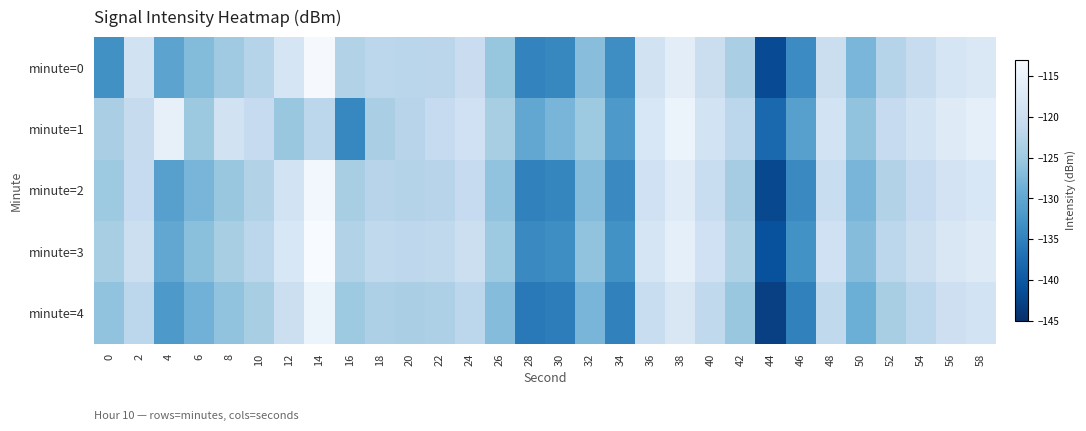

Reading left to right, transcribe all the data shown in this chart.

minute=0: 0=-133.1	2=-119.1	4=-130.4	6=-127.0	8=-124.9	10=-122.7	12=-118.5	14=-113.3	16=-123.0	18=-121.9	20=-122.2	22=-122.0	24=-120.4	26=-125.5	28=-134.7	30=-134.2	32=-126.7	34=-133.5	36=-119.0	38=-116.3	40=-120.0	42=-123.8	44=-141.6	46=-133.7	48=-120.0	50=-127.8	52=-122.7	54=-120.6	56=-118.3	58=-117.7
minute=1: 0=-123.9	2=-120.8	4=-115.5	6=-125.0	8=-119.2	10=-121.0	12=-125.3	14=-122.0	16=-134.3	18=-123.9	20=-122.5	22=-121.0	24=-119.5	26=-124.0	28=-130.0	30=-128.0	32=-125.0	34=-132.0	36=-118.0	38=-115.0	40=-119.0	42=-122.0	44=-138.0	46=-131.0	48=-119.0	50=-126.0	52=-121.0	54=-119.0	56=-117.0	58=-116.0
minute=2: 0=-125.0	2=-121.0	4=-131.0	6=-128.0	8=-125.5	10=-123.0	12=-119.0	14=-114.0	16=-124.0	18=-122.5	20=-122.8	22=-122.5	24=-121.0	26=-126.0	28=-135.0	30=-134.5	32=-127.0	34=-134.0	36=-119.5	38=-116.8	40=-120.5	42=-124.3	44=-142.0	46=-134.0	48=-120.5	50=-128.0	52=-123.0	54=-121.0	56=-118.8	58=-118.0
minute=3: 0=-124.0	2=-120.0	4=-130.0	6=-126.5	8=-124.0	10=-122.0	12=-118.0	14=-113.0	16=-123.0	18=-121.5	20=-121.8	22=-121.5	24=-120.0	26=-125.0	28=-134.0	30=-133.5	32=-126.0	34=-133.0	36=-118.5	38=-115.8	40=-119.5	42=-123.3	44=-141.0	46=-133.0	48=-119.5	50=-127.0	52=-122.0	54=-120.0	56=-117.8	58=-117.0
minute=4: 0=-126.0	2=-122.0	4=-132.0	6=-128.5	8=-126.0	10=-124.0	12=-120.0	14=-115.0	16=-125.0	18=-123.5	20=-123.8	22=-123.5	24=-122.0	26=-127.0	28=-136.0	30=-135.5	32=-128.0	34=-135.0	36=-120.5	38=-117.8	40=-121.5	42=-125.3	44=-143.0	46=-135.0	48=-121.5	50=-129.0	52=-124.0	54=-122.0	56=-119.8	58=-119.0